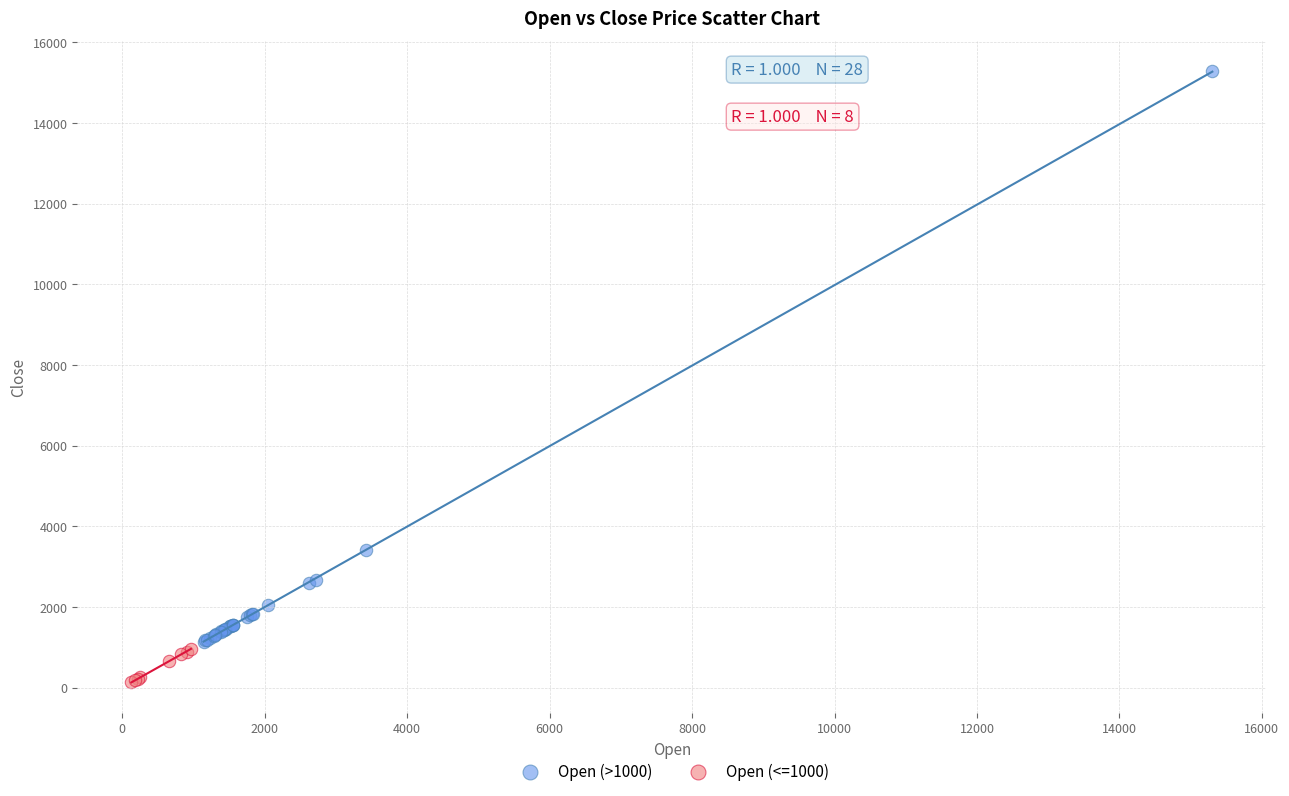

Which series contains the lowest Y value?

Open (<=1000)